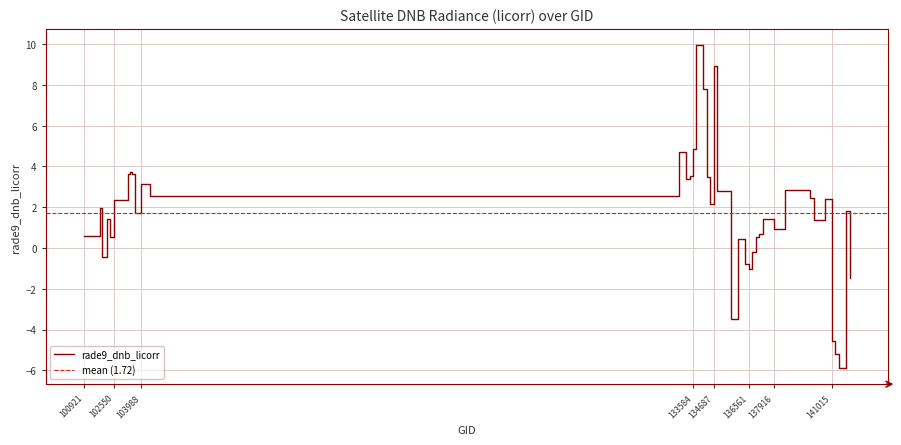

Count the number of categories in the chart.

40